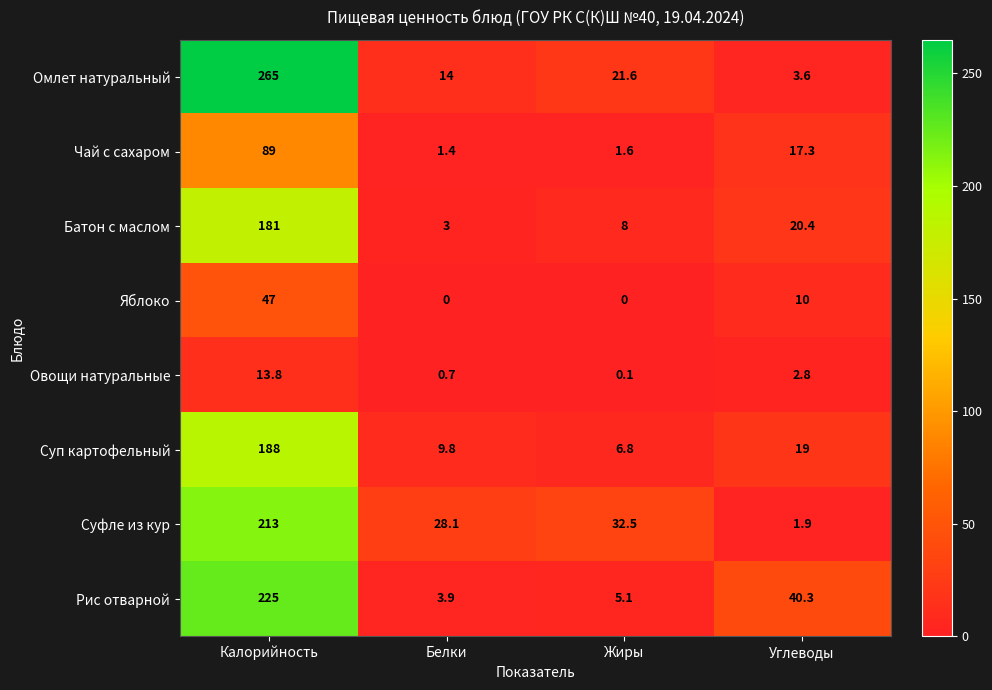

At which category is the sum across all series the highest?

Калорийность